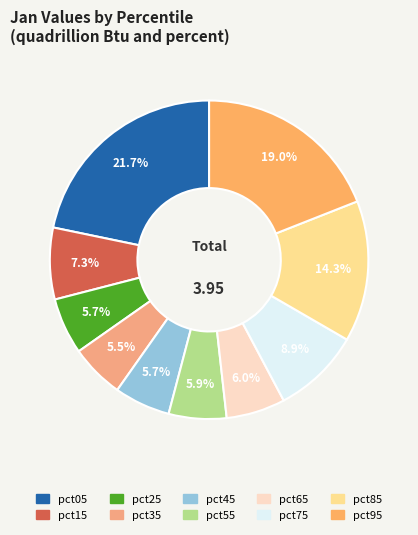

Is it true that pct05 is 12% of the pie?

False